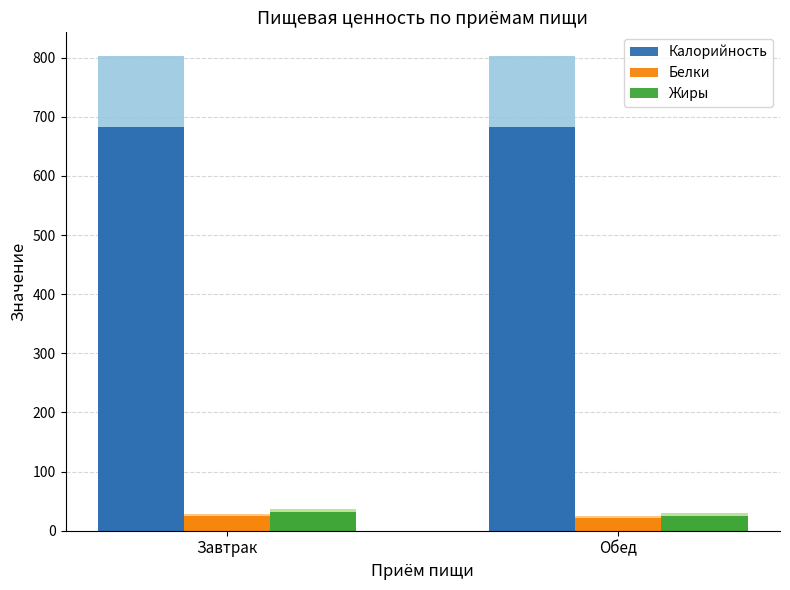

What are all the series names shown in the legend?

Калорийность, Белки, Жиры